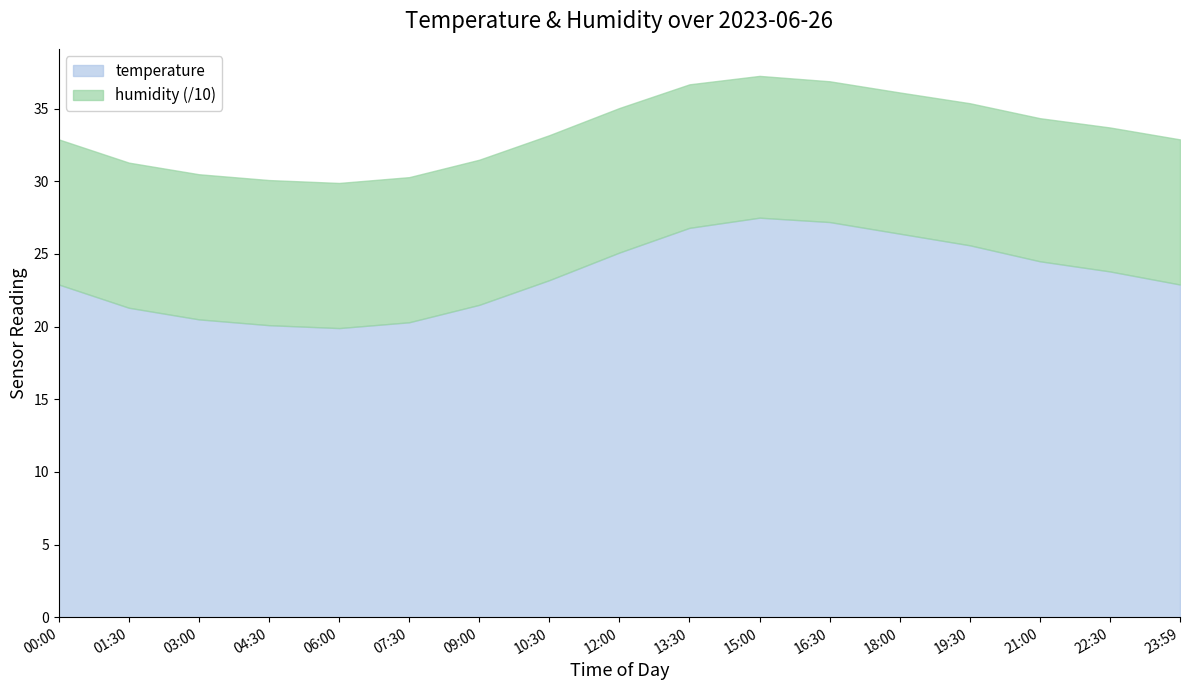

Count the number of data series in this chart.

2